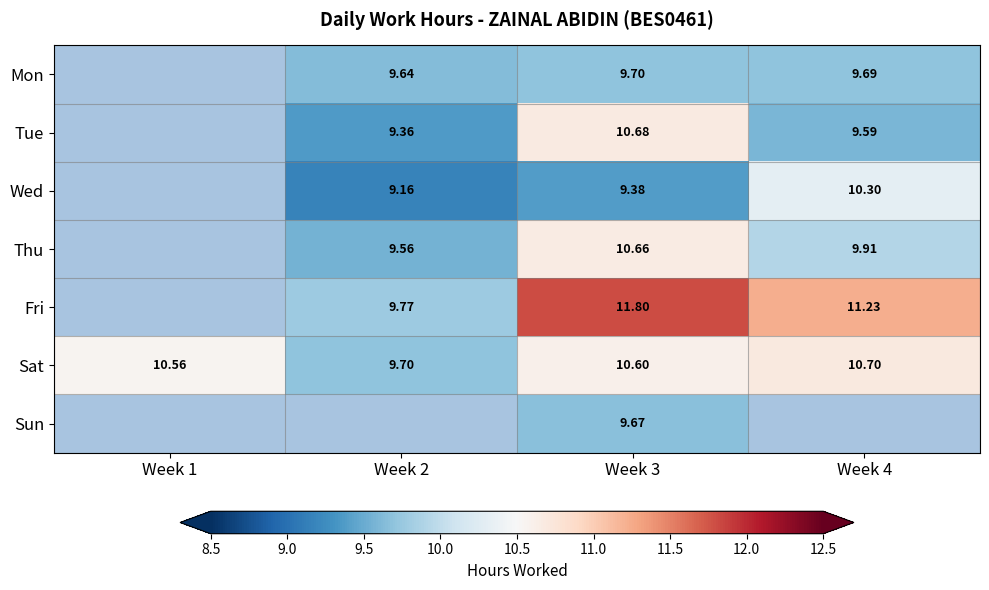

Which label corresponds to the largest value in the chart?

Week 3